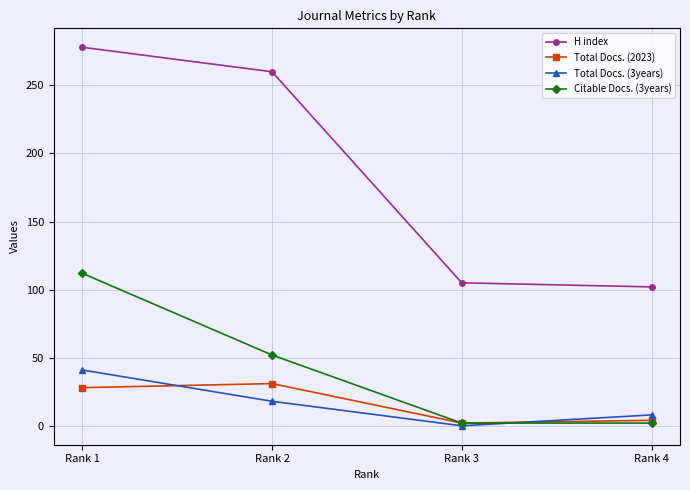

Is the value of Citable Docs. (3years) at Rank 2 greater than the value of Total Docs. (2023) at Rank 2?

Yes